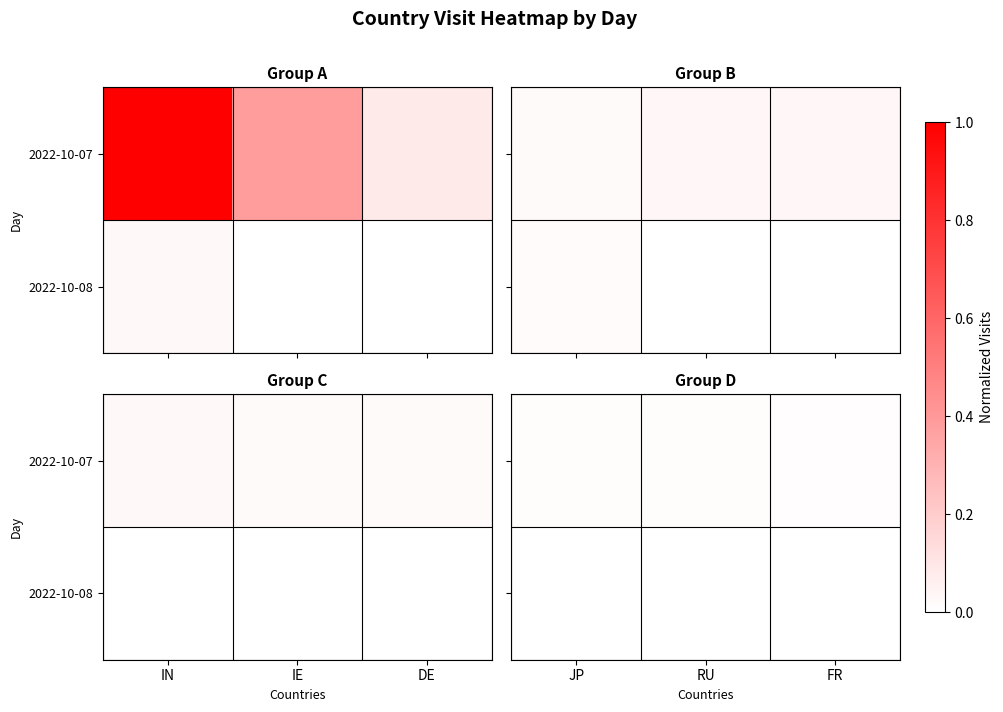

True or false: 2022-10-08 has a value of 0.0 at FR.

True